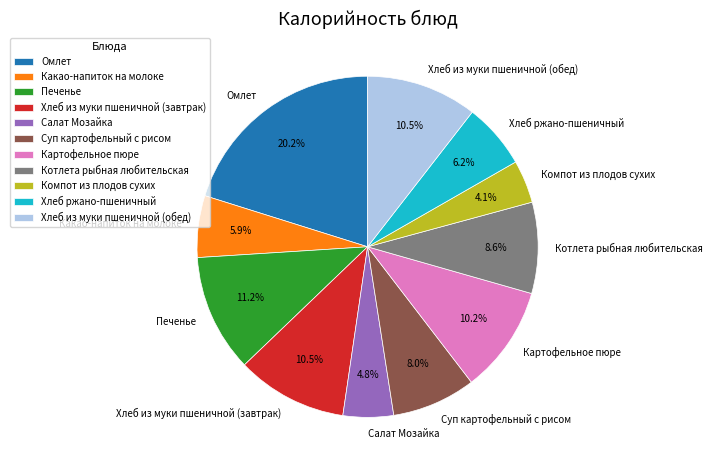

How many slices are in this pie chart?

11